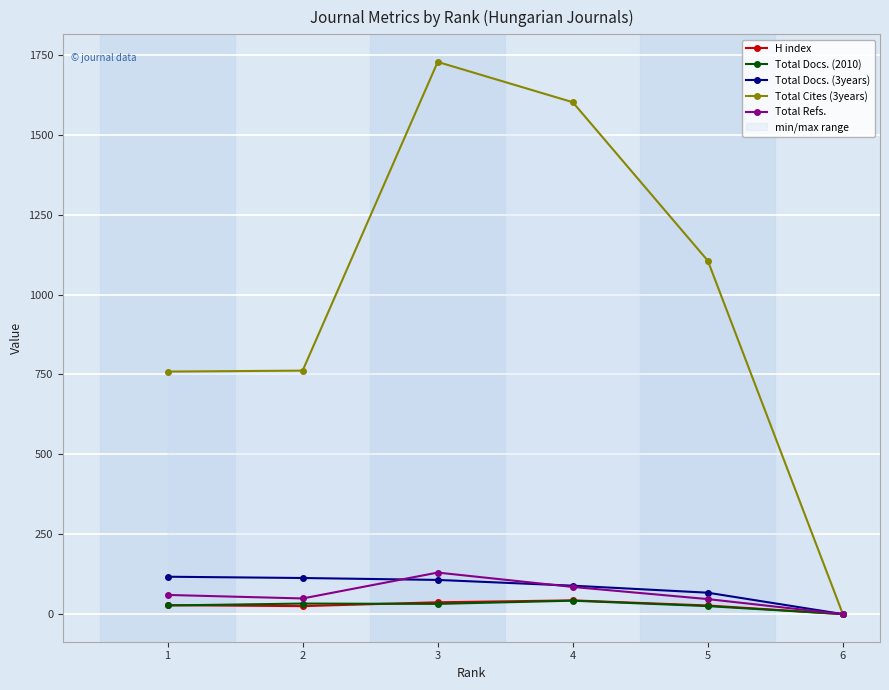

What is the spread (max minus min) of values at 2?

737